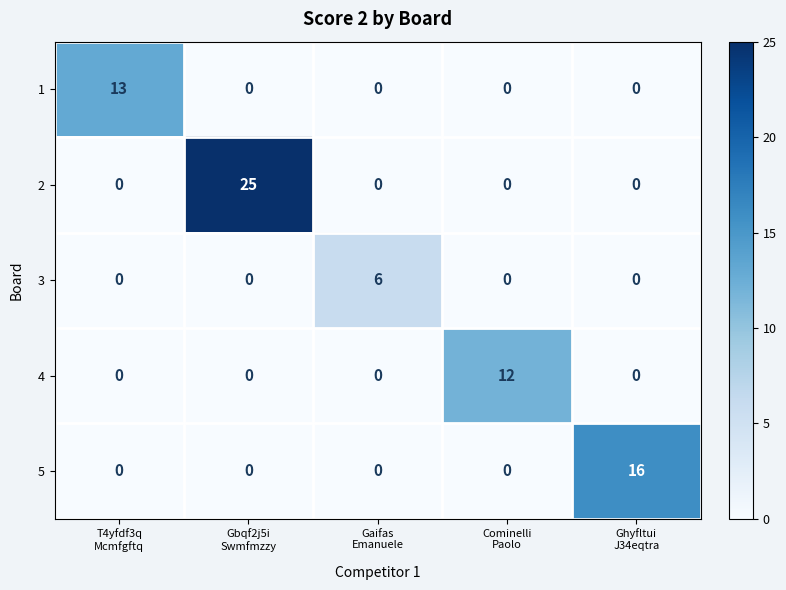

How many 3 values are between 0 and 1?

4